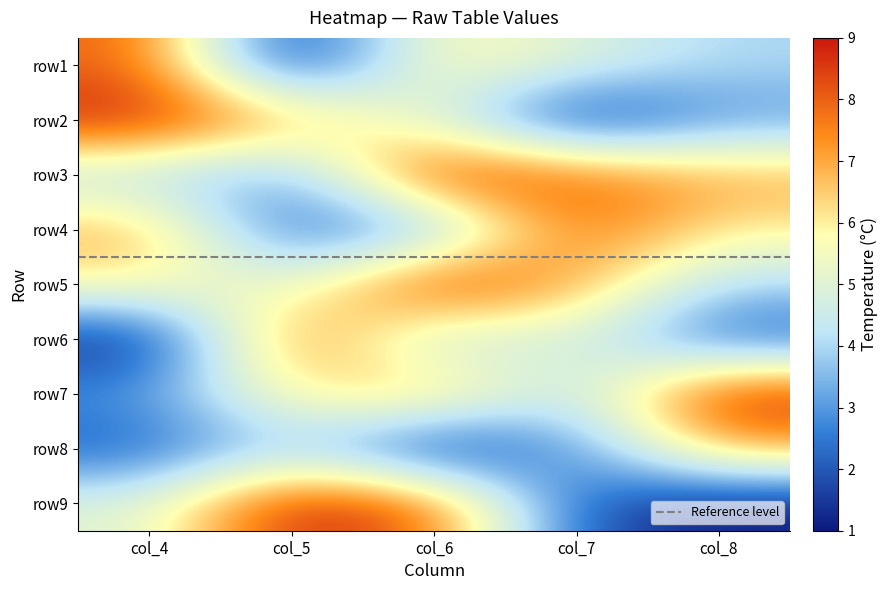

Count the number of data series in this chart.

9